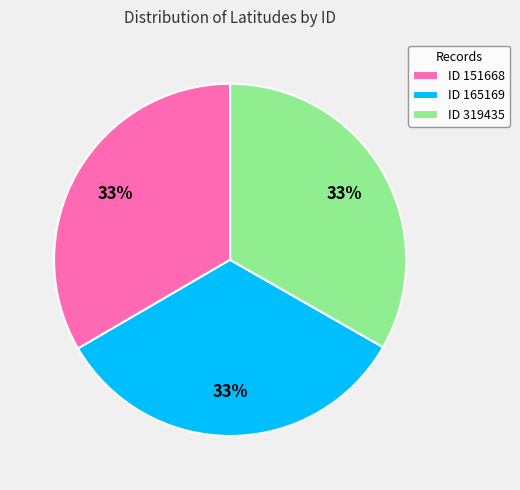

What is the ratio of the value at ID 151668 to the value at ID 165169?

1.0